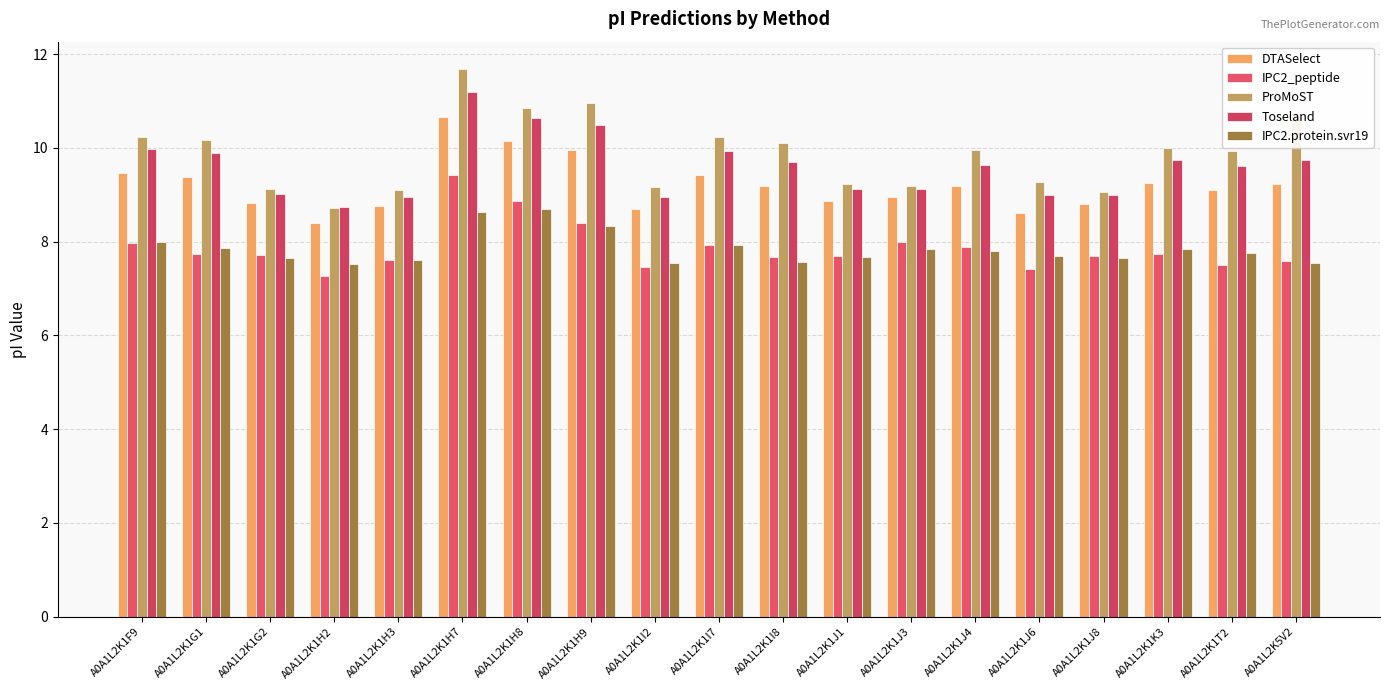

Does the chart contain stacked bars?

No